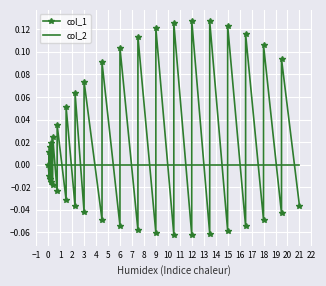

Reading right to left, what are all the values shown in this chart?

col_1: -0.0	0.1	-0.0	0.1	-0.0	0.1	-0.1	0.1	-0.1	0.1	-0.1	0.1	-0.1	0.1	-0.1	0.1	-0.1	0.1	-0.1	0.1	-0.1	0.1	-0.0	0.1	-0.0	0.1	-0.0	0.1	-0.0	0.0	-0.0	0.0	-0.0	0.0	-0.0	0.0	-0.0	0.0	-0.0	0.0
col_2: 0.0	0.0	0.0	0.0	0.0	0.0	0.0	0.0	0.0	0.0	0.0	0.0	0.0	0.0	0.0	0.0	0.0	0.0	0.0	0.0	0.0	0.0	0.0	0.0	0.0	0.0	0.0	0.0	0.0	0.0	0.0	0.0	0.0	0.0	0.0	0.0	0.0	0.0	0.0	0.0